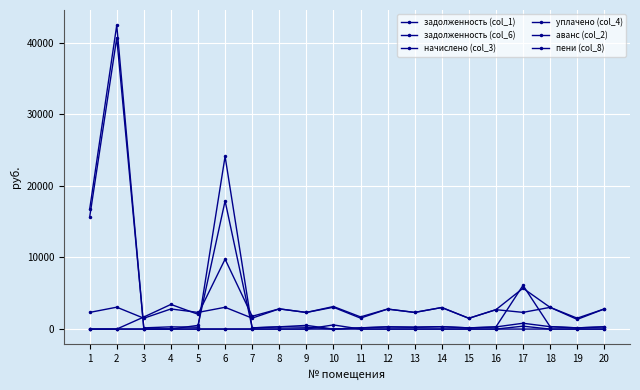

How many series are shown in this chart?

6